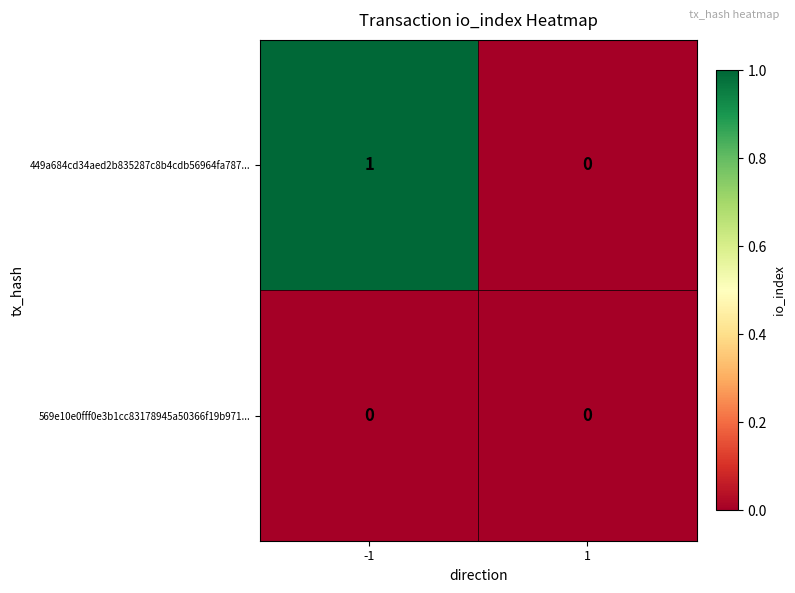

Between -1 and 1, which series saw the biggest shift?

449a684cd34aed2b835287c8b4cdb56964fa787...